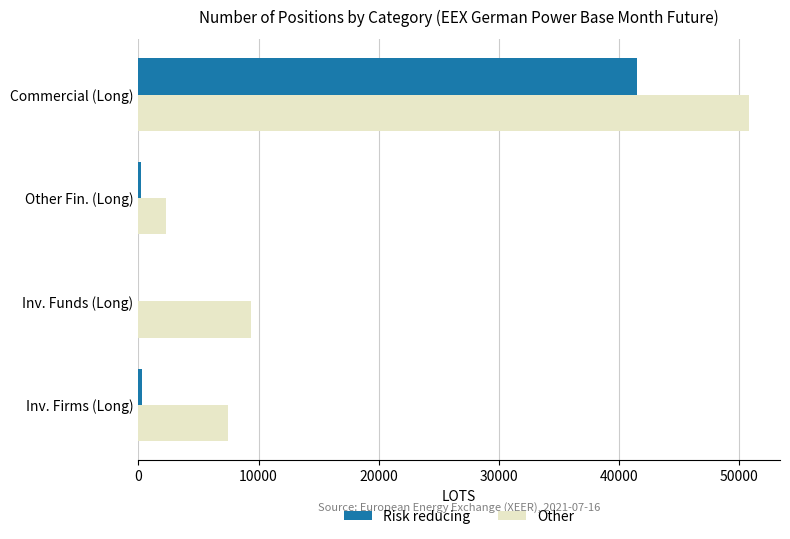

Count the number of data series in this chart.

2